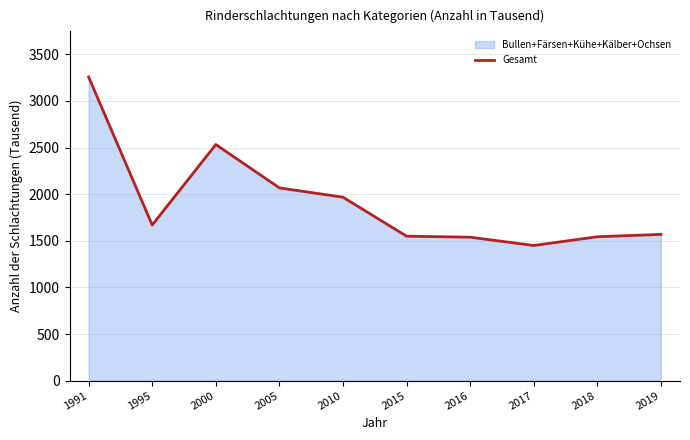

The value at 2005 is 2068. True or false?

True